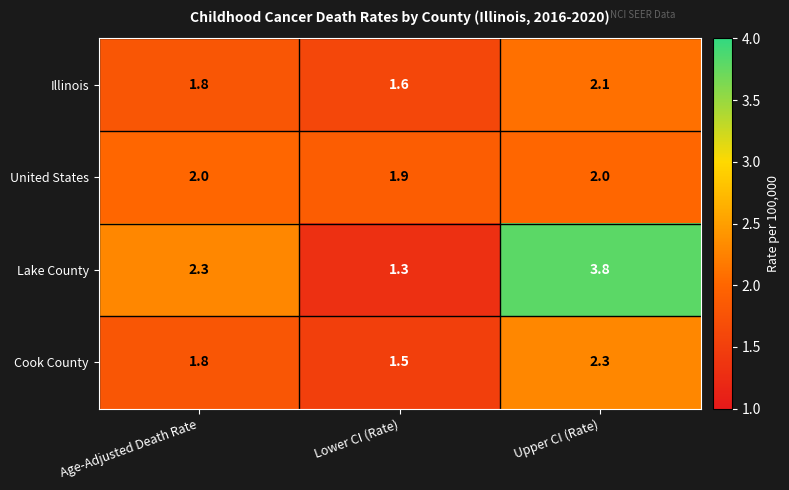

At Lower CI (Rate), list the series in order from smallest to largest.

Lake County, Cook County, Illinois, United States